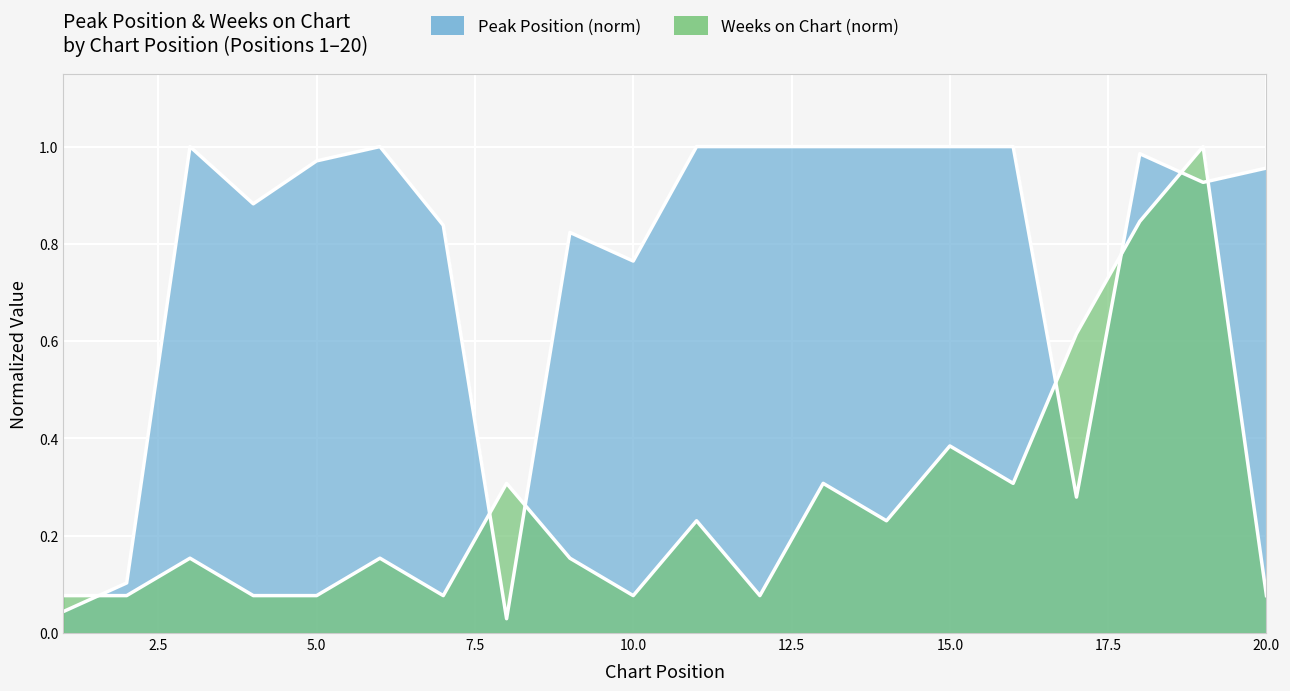

True or false: Weeks on Chart and Peak Position cross at least once.

True